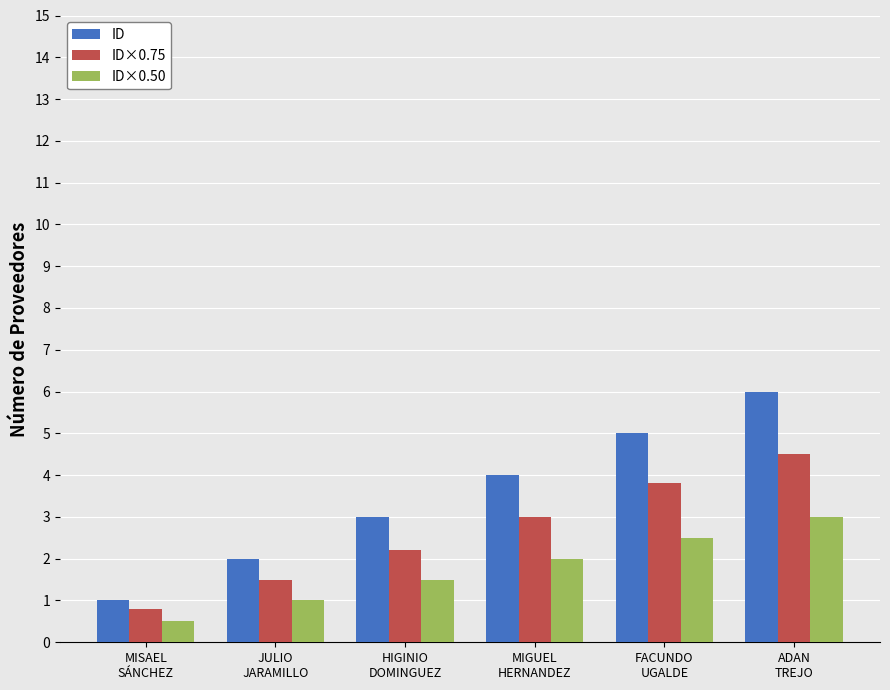

Between MISAEL
SÁNCHEZ and MIGUEL
HERNANDEZ, which series saw the biggest shift?

ID